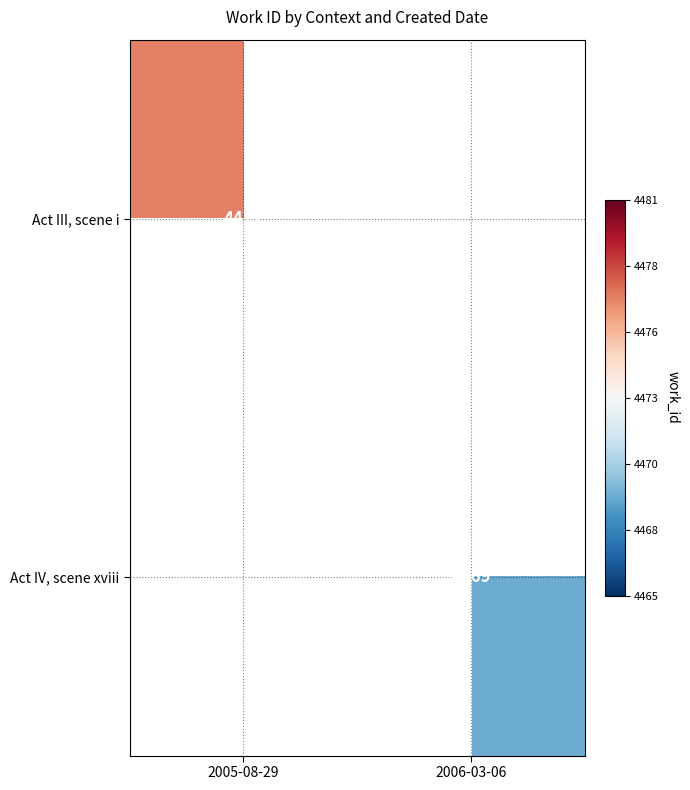

True or false: Act IV, scene xviii has a value of 4469 at 2006-03-06.

True